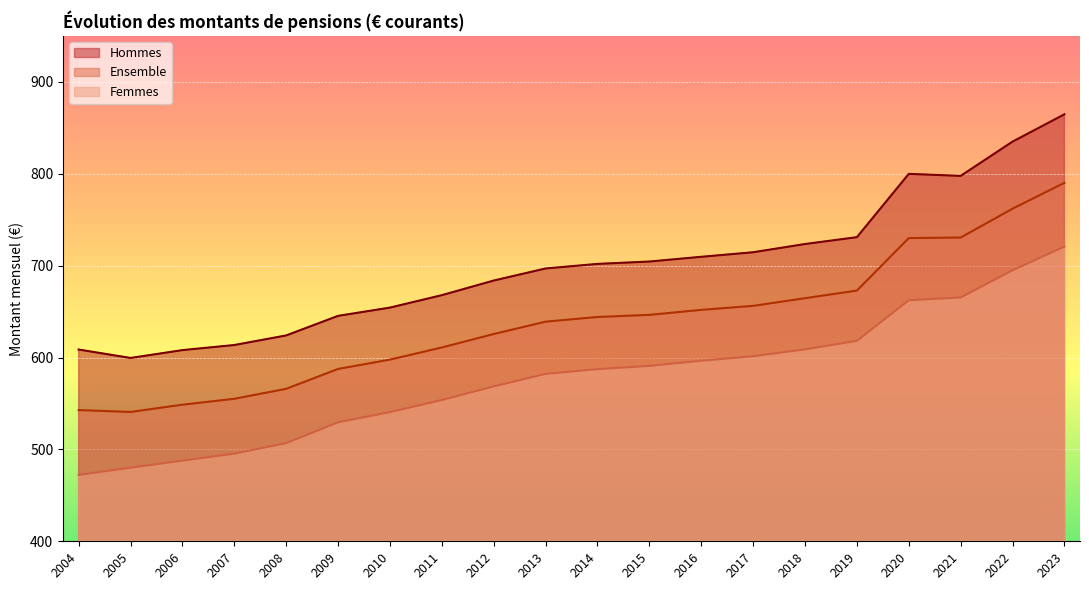

What is the sum of the Ensemble values at 2017 and 2012?

1281.8